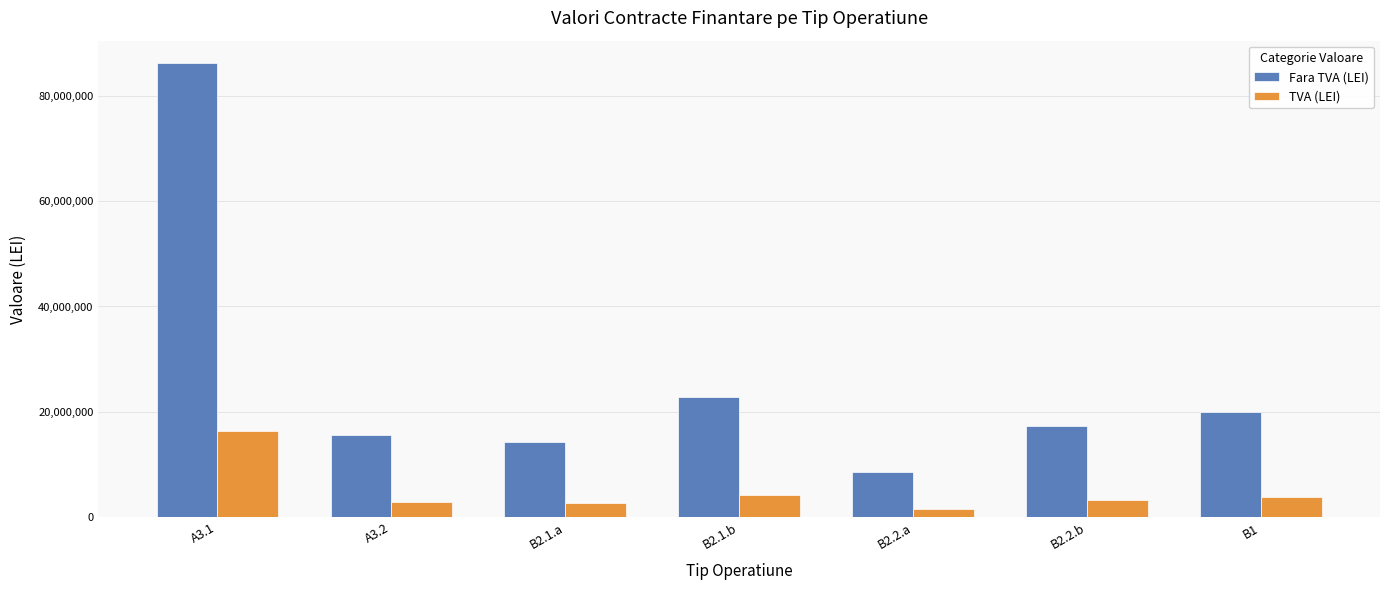

Rank the series by their maximum value, from lowest to highest.

TVA (LEI), Fara TVA (LEI)